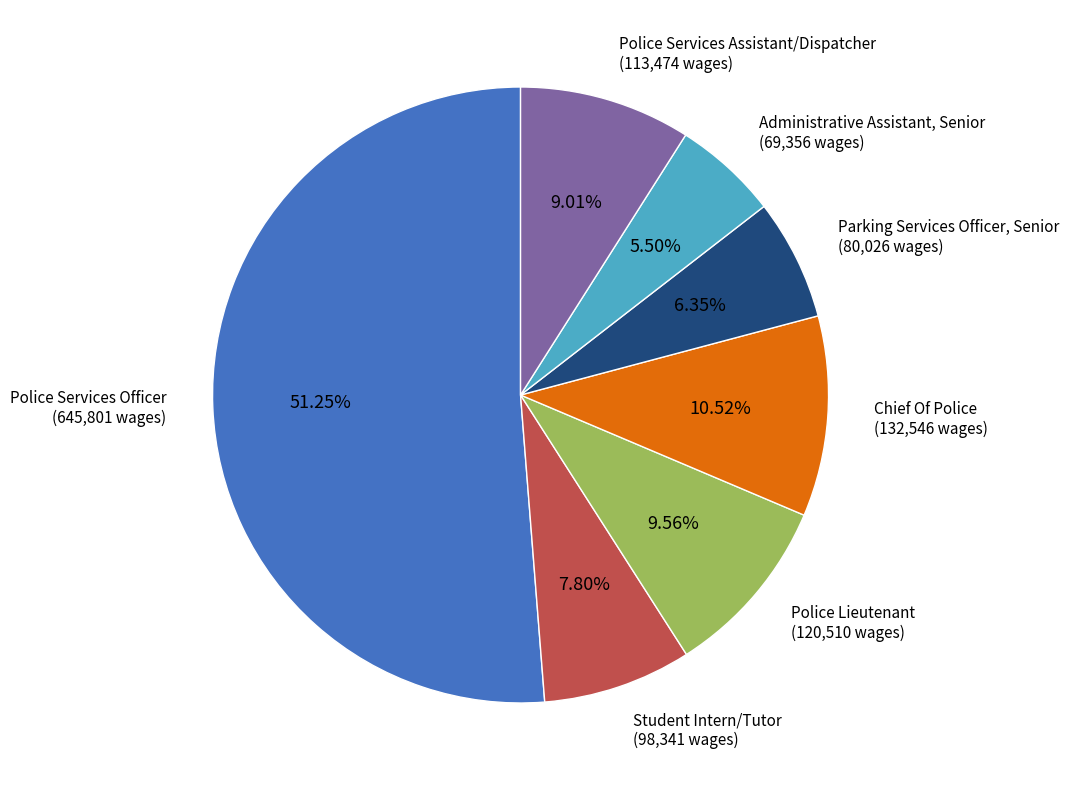

Which has a higher value, Administrative Assistant, Senior or Student Intern/Tutor?

Student Intern/Tutor